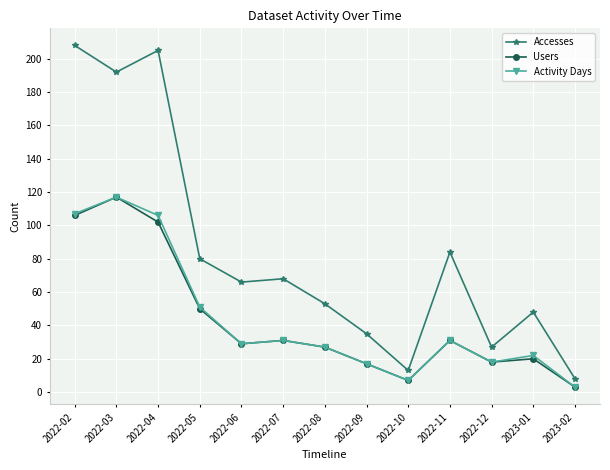

True or false: Accesses has more than 1 points higher than both neighbors.

True